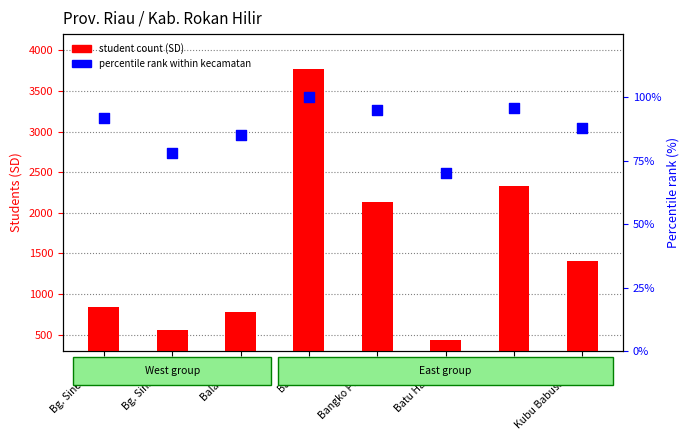

Which series reaches the maximum Y coordinate?

student count (SD)